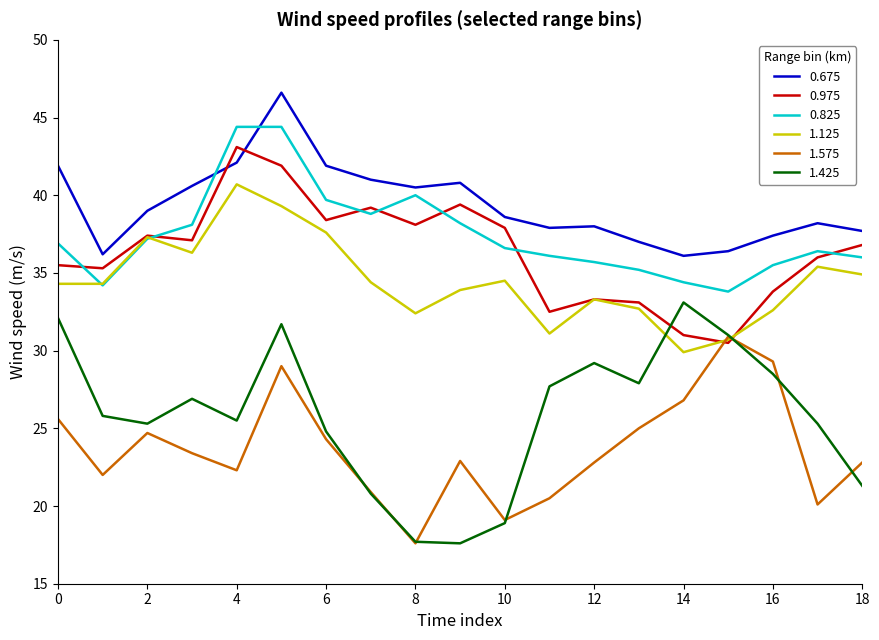

Which series has the largest range (max minus min)?

1.425